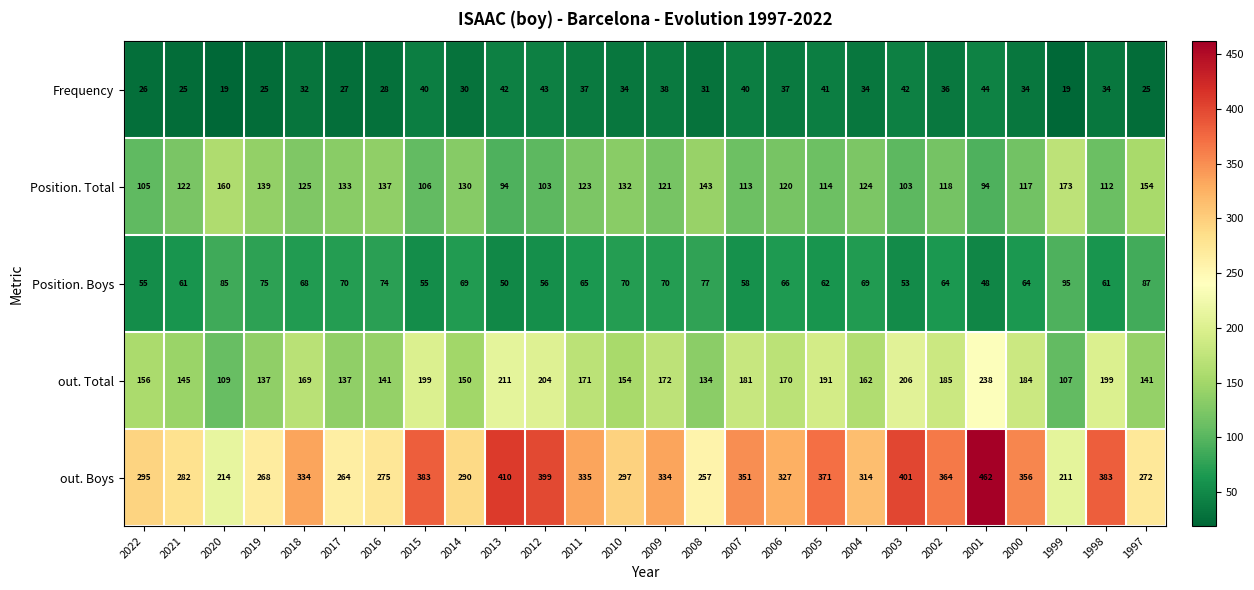

Count the number of categories in the chart.

26